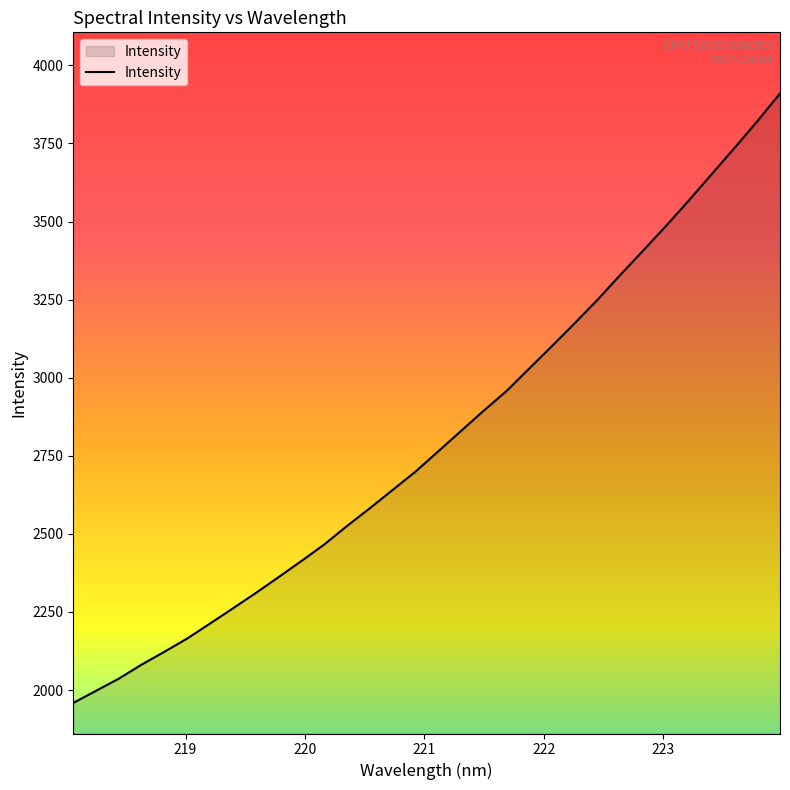

Does the chart display data point markers on the line(s)?

No